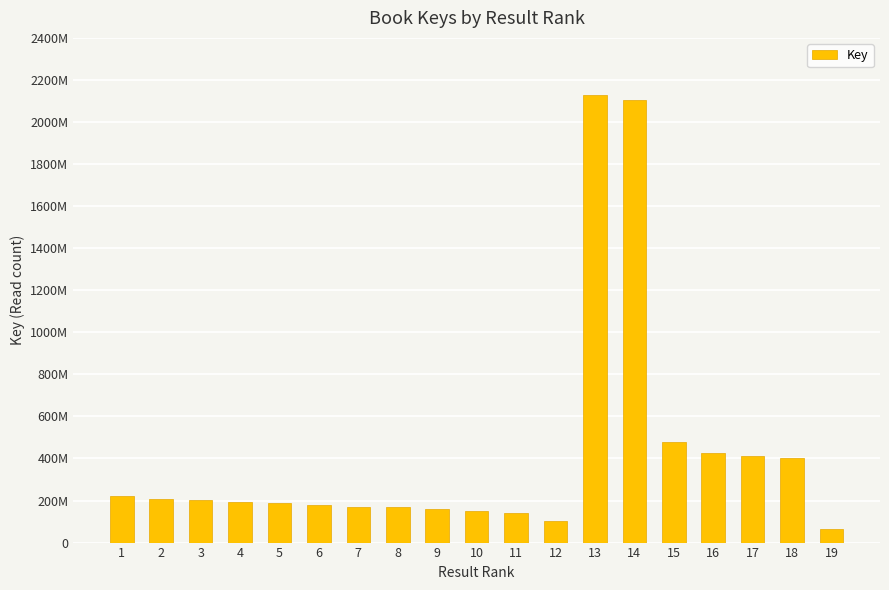

Reading right to left, transcribe all the data shown in this chart.

19=64248393	18=401601100	17=412606251	16=427981259	15=478227401	14=2105605530	13=2129725699	12=100313282	11=140063671	10=151775408	9=158179919	8=167456545	7=168916947	6=176737972	5=188059911	4=193872693	3=200616059	2=206174474	1=221597566